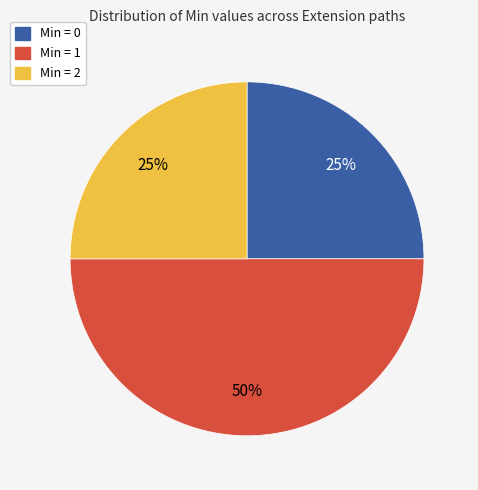

To the nearest percent, what is the difference between the largest and smallest slice percentages?

25%